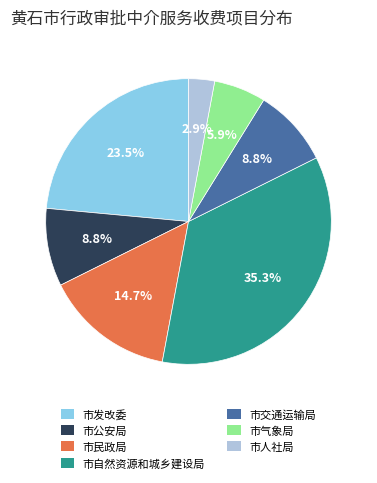

What is the largest slice in the pie chart?

市自然资源和城乡建设局